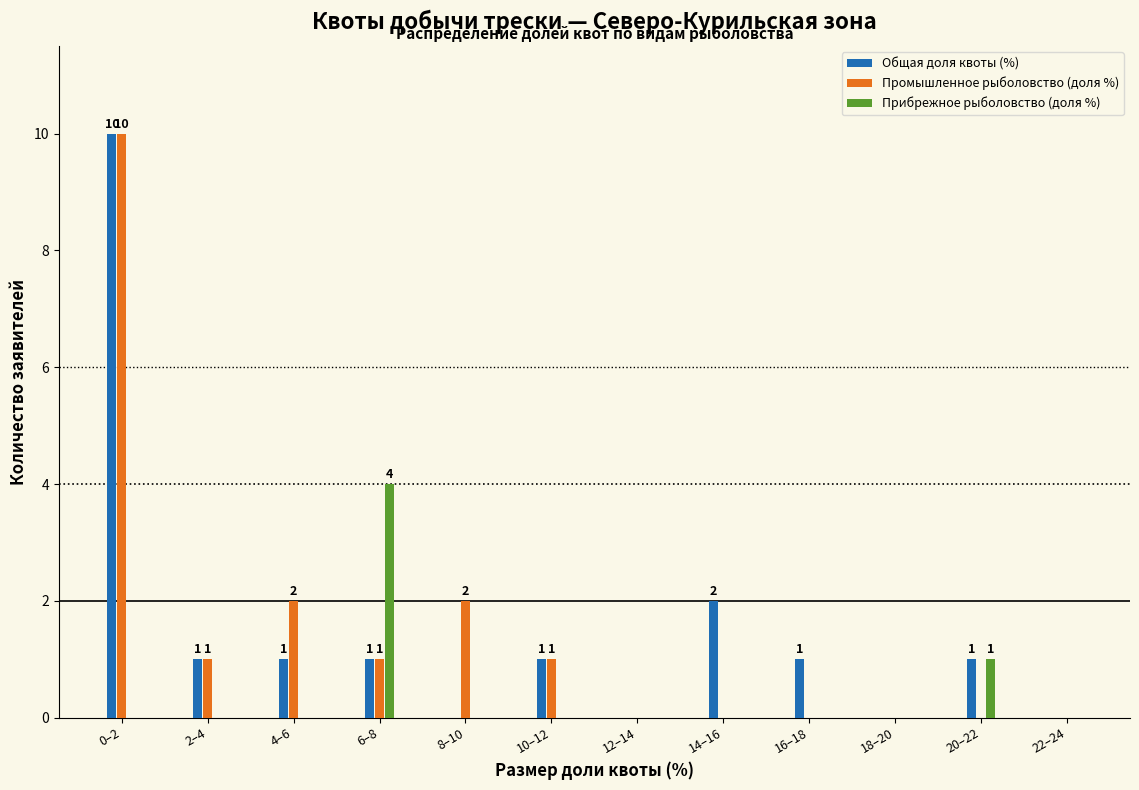

What is the sum of all Общая доля квоты (%) values?

18